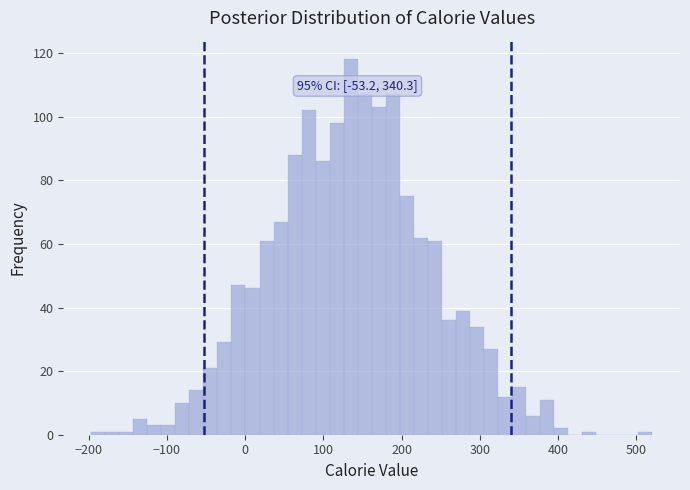

Around what value on the x-axis is the tallest bar? Give the approximate position of its centre, as read against the axis.

130